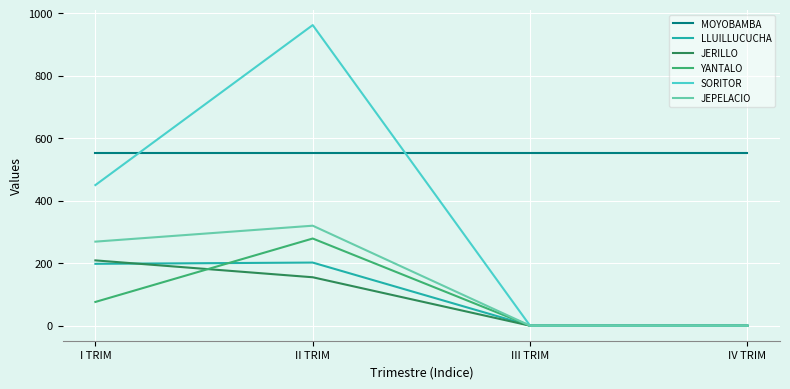

Where is LLUILLUCUCHA nearest to the value 101?

I TRIM